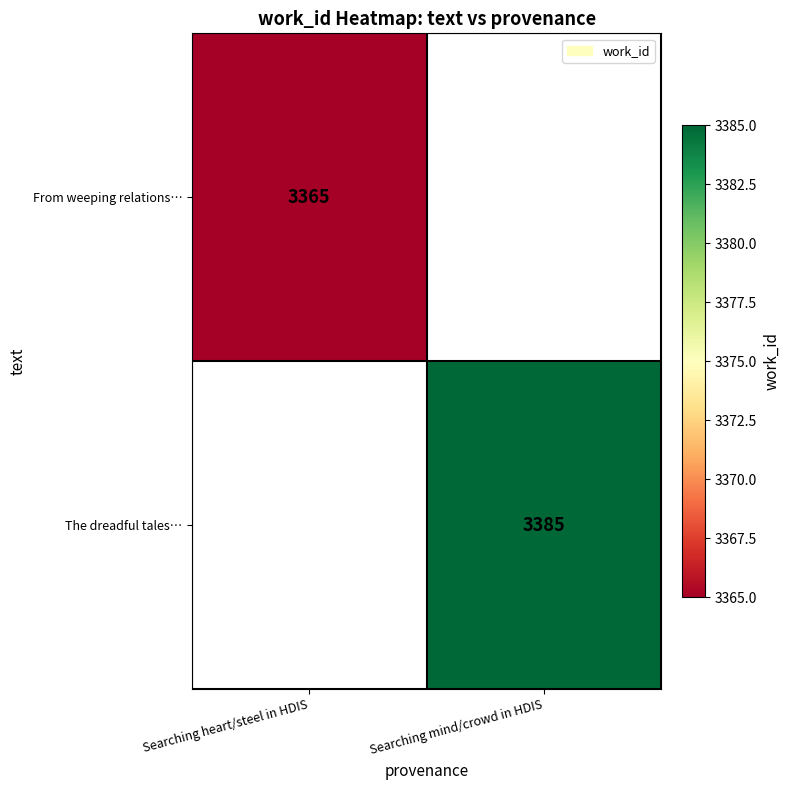

The value of From weeping relations… at Searching heart/steel in HDIS is 3365. True or false?

True